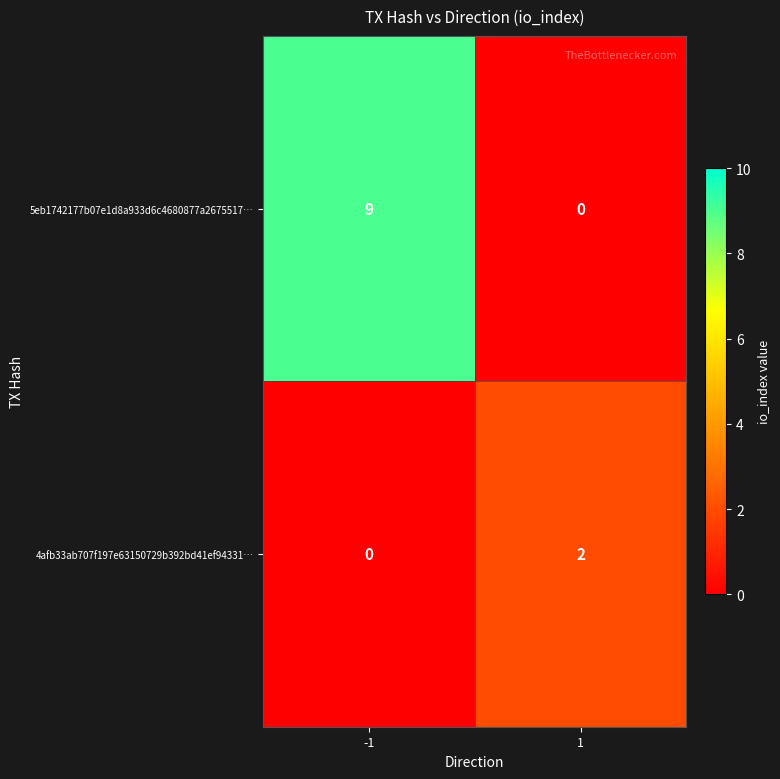

How many series are shown in this chart?

2